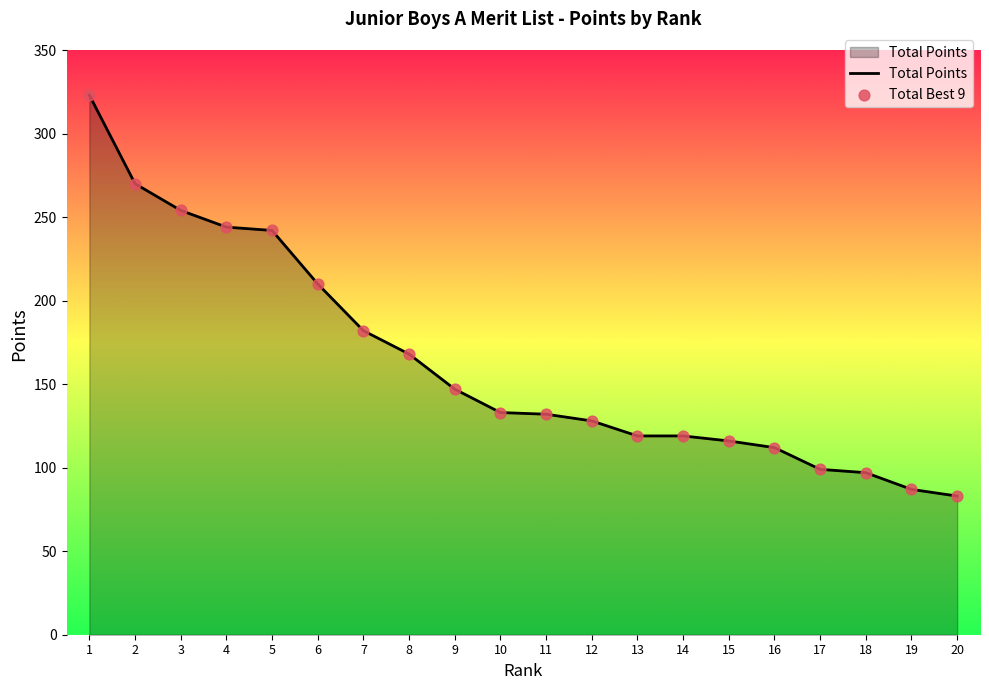

Which has a higher value, 8 or 9?

8